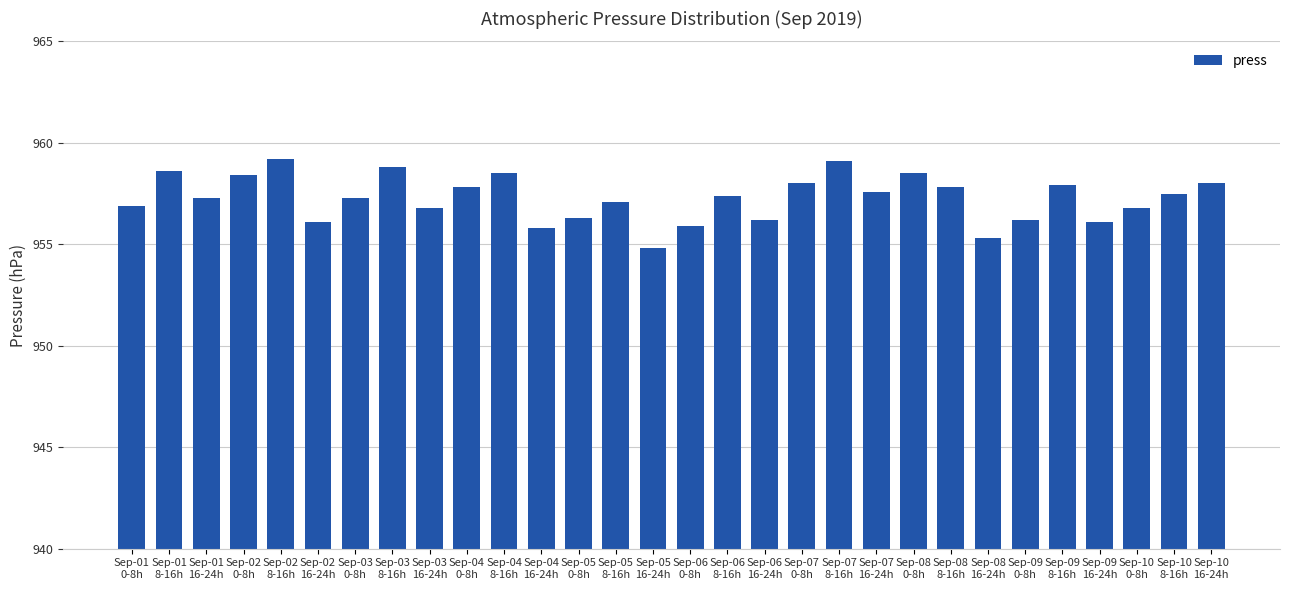

What is the maximum value shown in the chart?

959.2